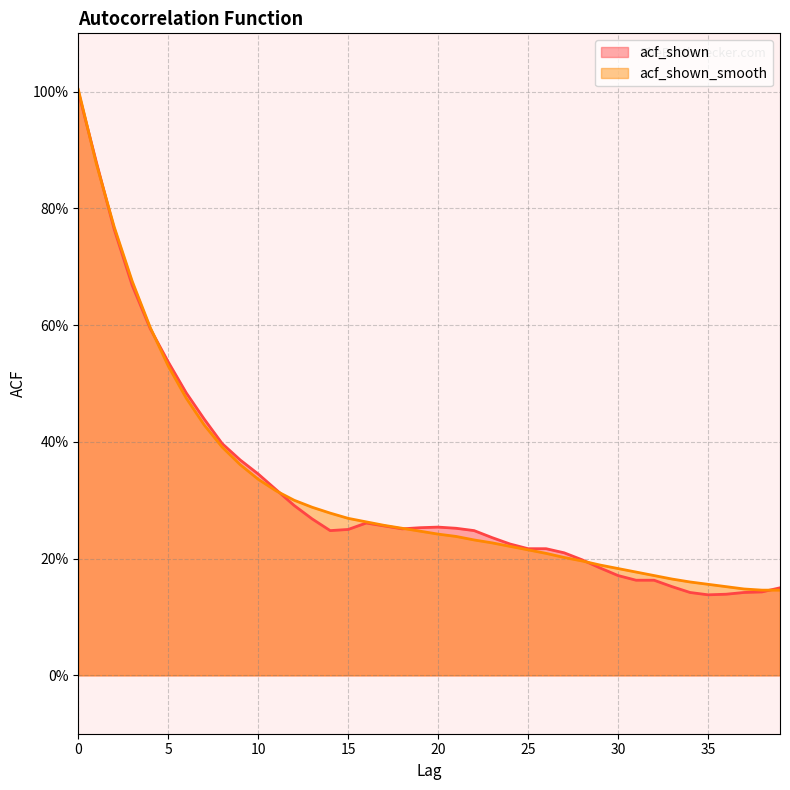

How many lines are shown in the chart?

2